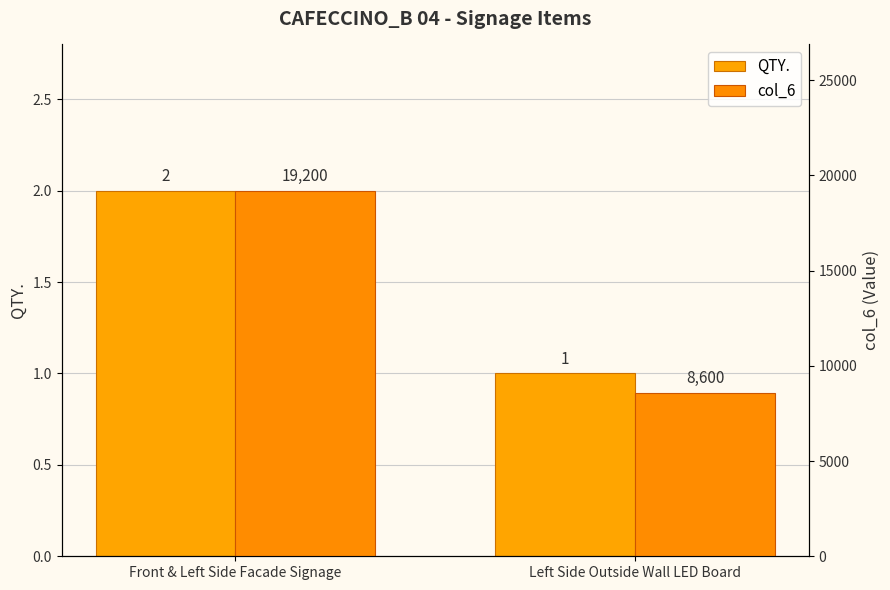

List the series in order of their overall mean, highest first.

col_6, QTY.